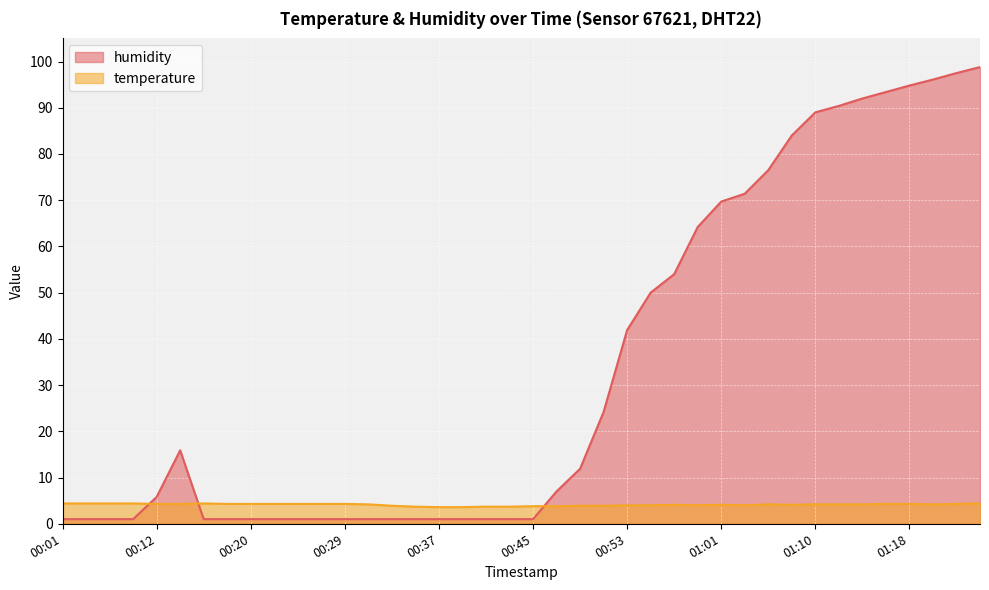

Which series has the largest range (max minus min)?

humidity